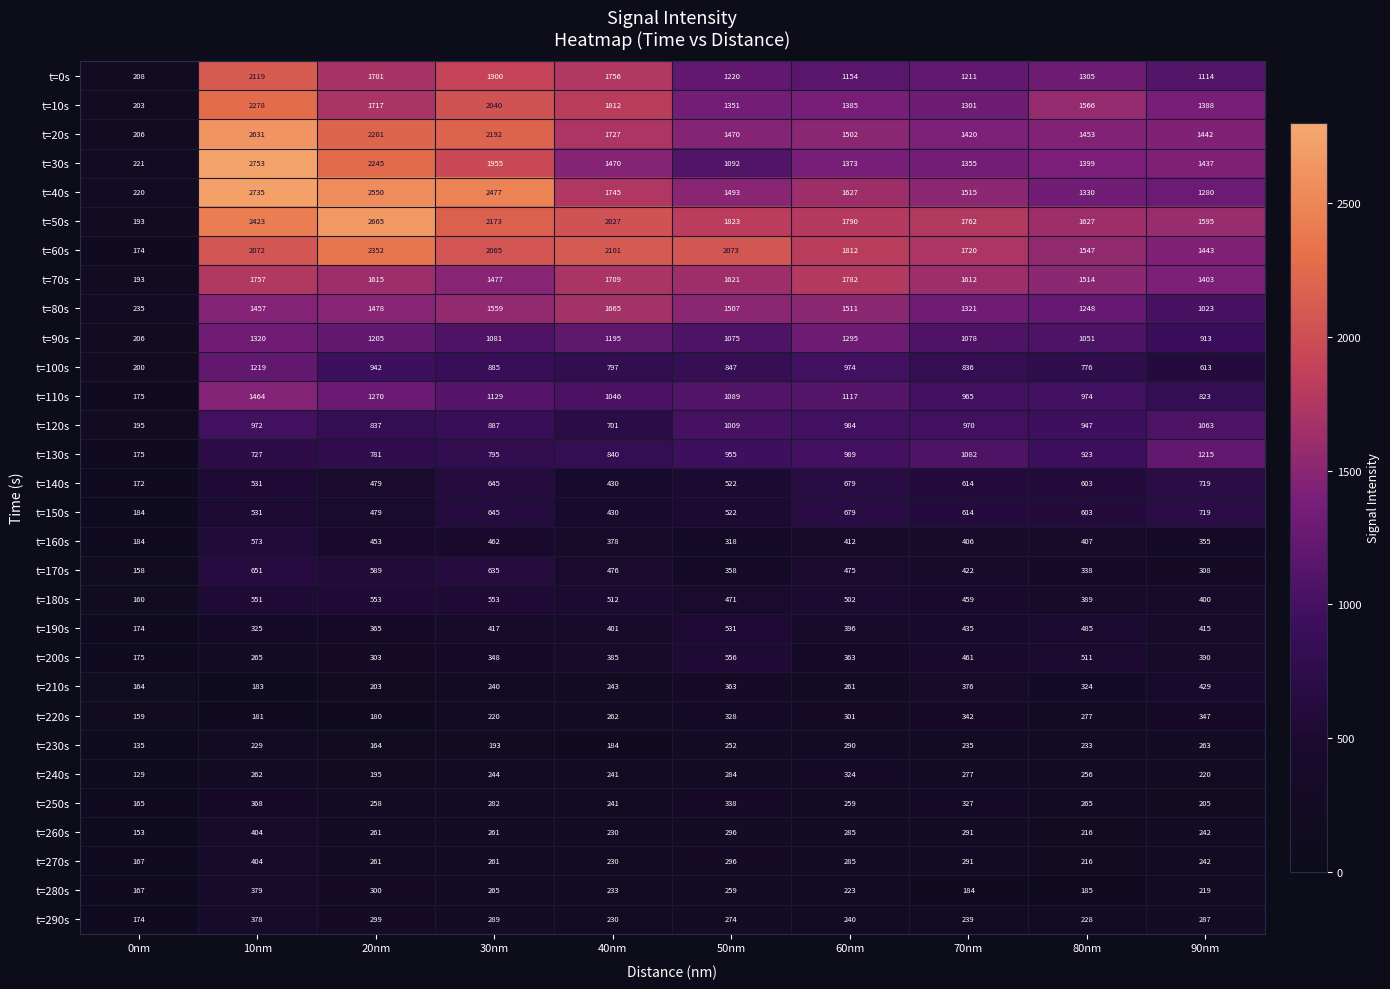

Which series has the largest total across all categories?

t=50s